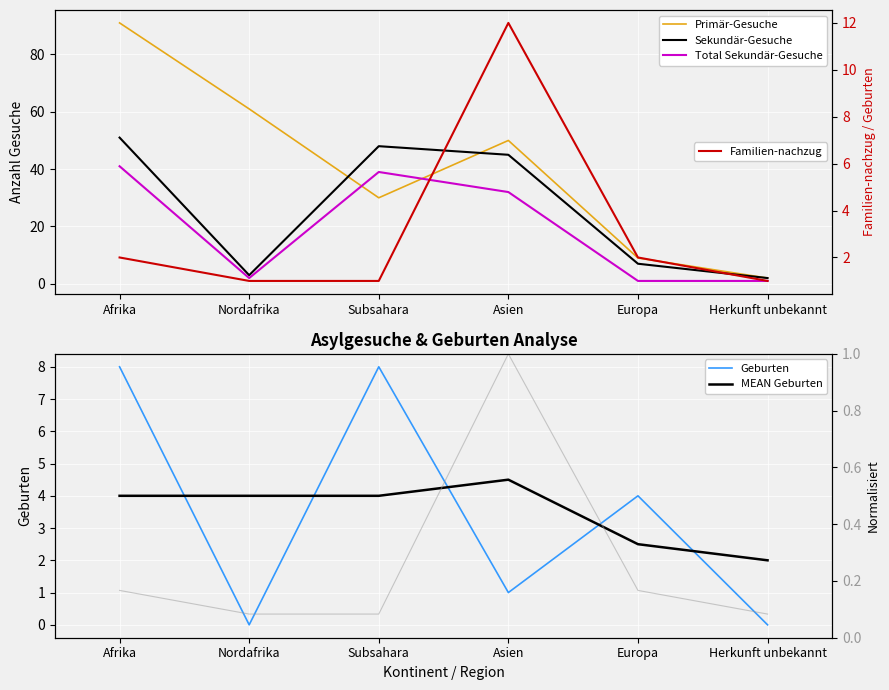

What is the difference between the highest and lowest values at Nordafrika?

61